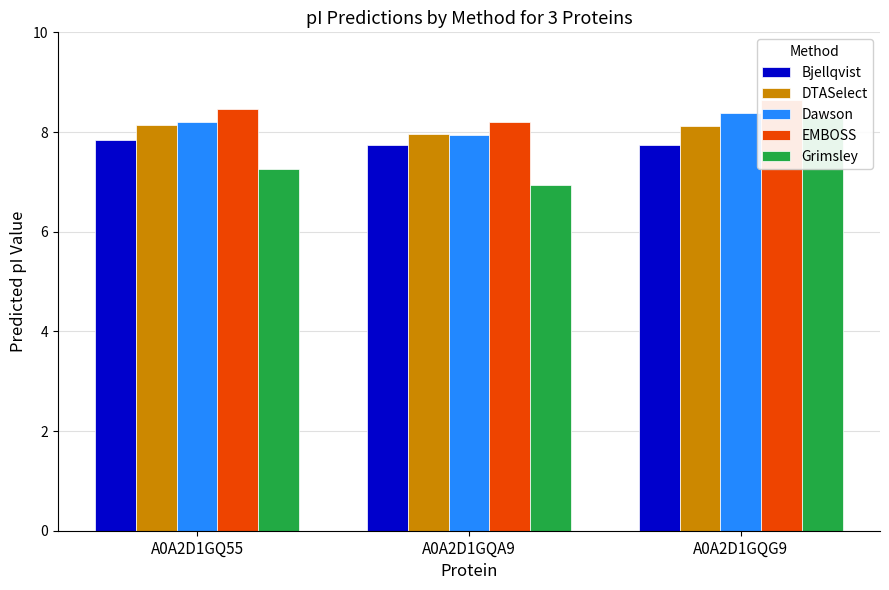

What are all the series names shown in the legend?

Bjellqvist, DTASelect, Dawson, EMBOSS, Grimsley